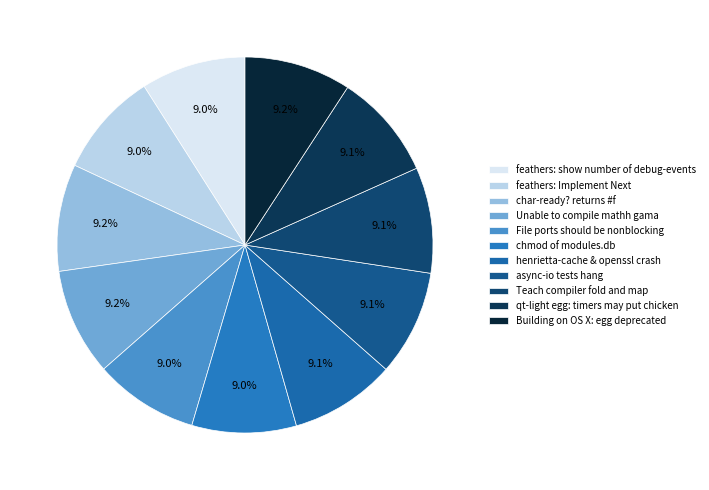

What is the total percentage of async-io tests hang and Teach compiler fold and map?

18.2%